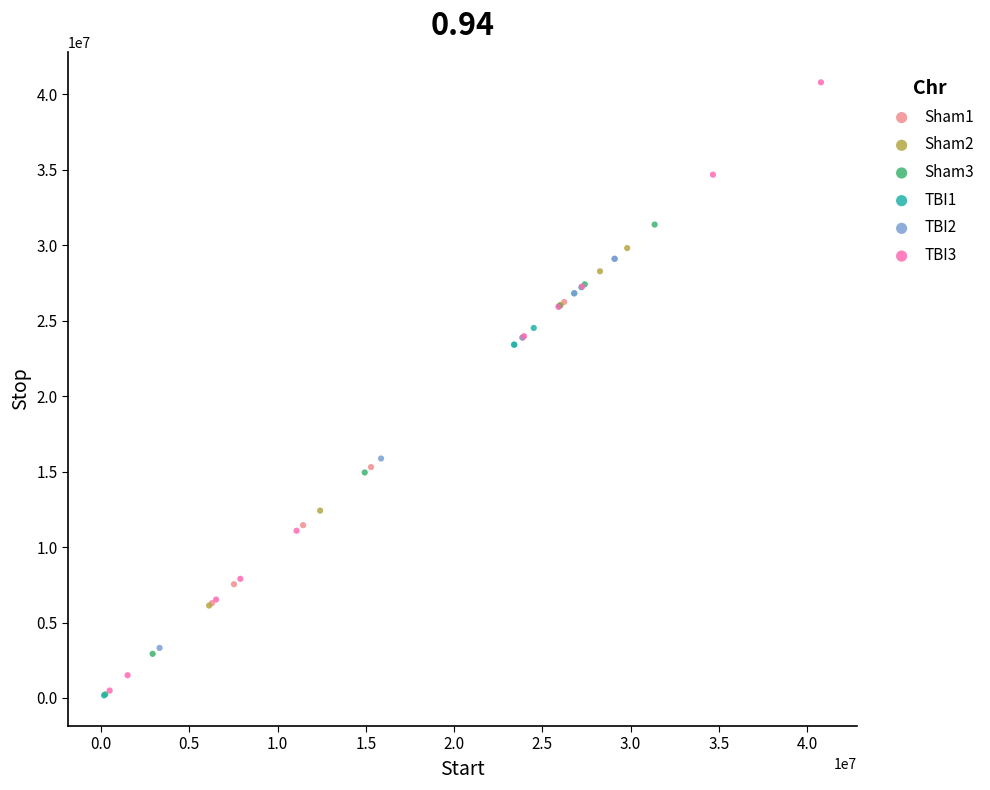

Which series has the widest spread of Y values?

TBI3